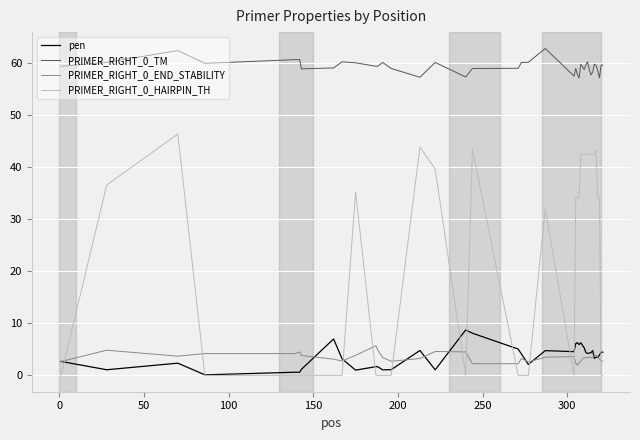

Which series has the largest total across all categories?

PRIMER_RIGHT_0_TM